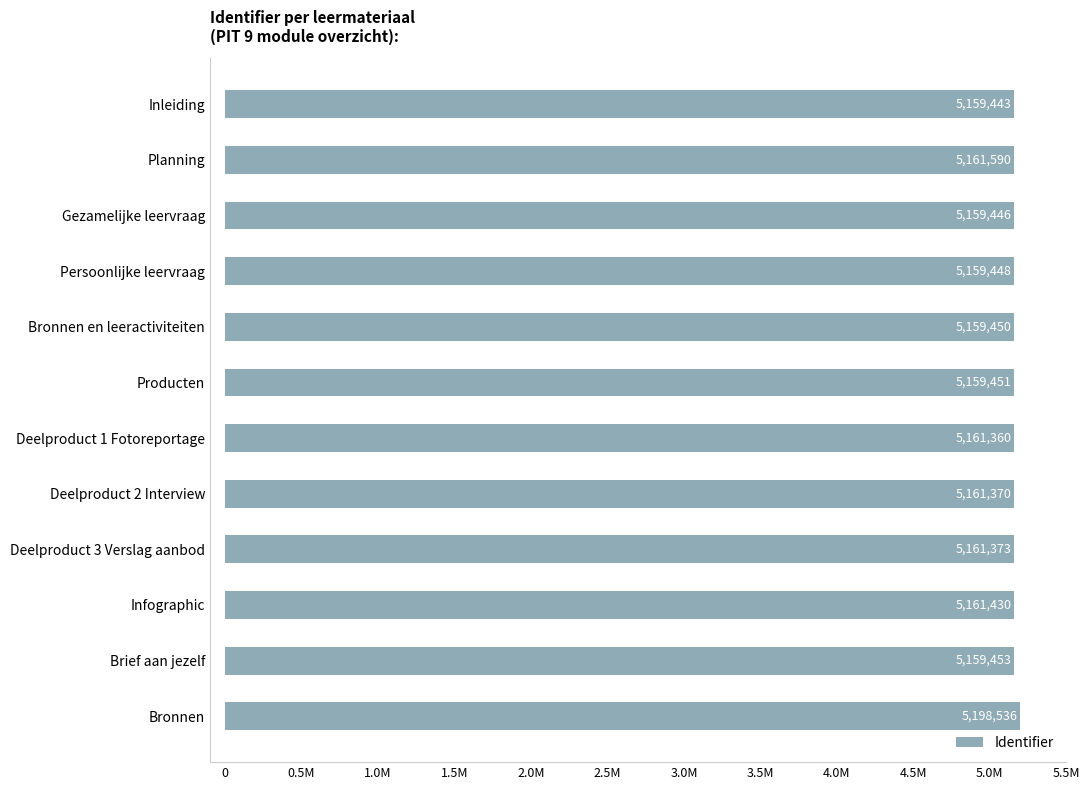

Does the chart contain any negative values?

No